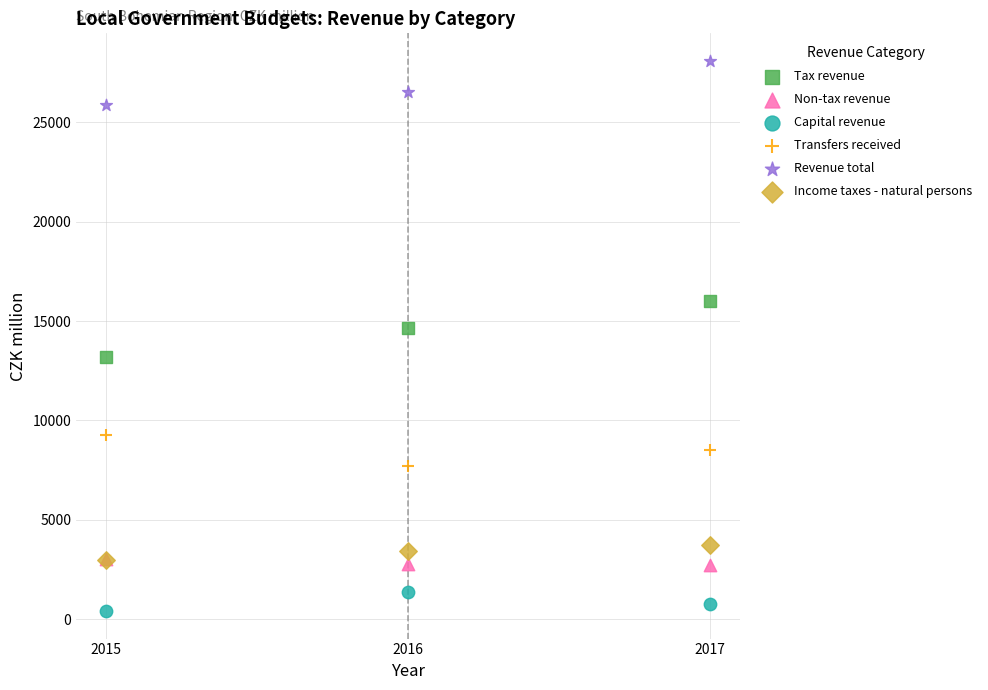

Across all series, what Y value is closest to 14251?

14656.0